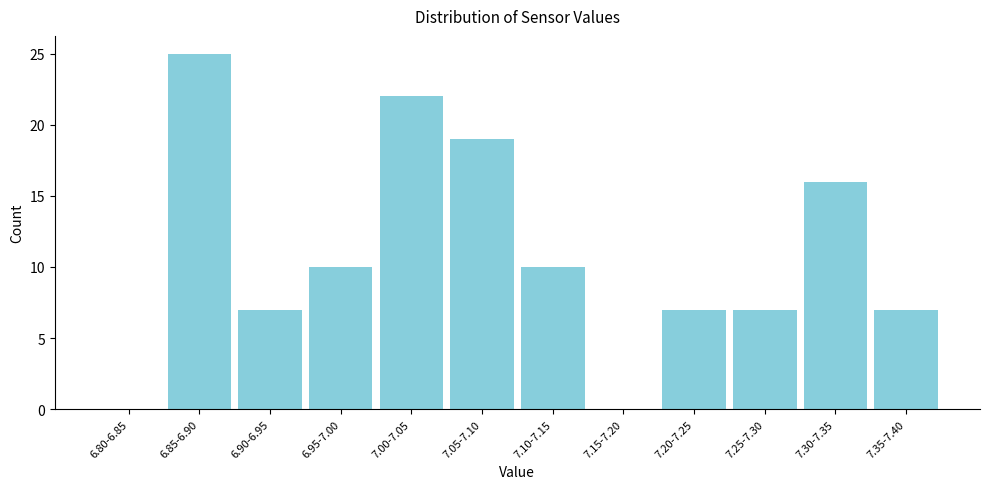

Reading left to right, extract all data points from this chart.

6.80-6.85=0	6.85-6.90=25	6.90-6.95=7	6.95-7.00=10	7.00-7.05=22	7.05-7.10=19	7.10-7.15=10	7.15-7.20=0	7.20-7.25=7	7.25-7.30=7	7.30-7.35=16	7.35-7.40=7